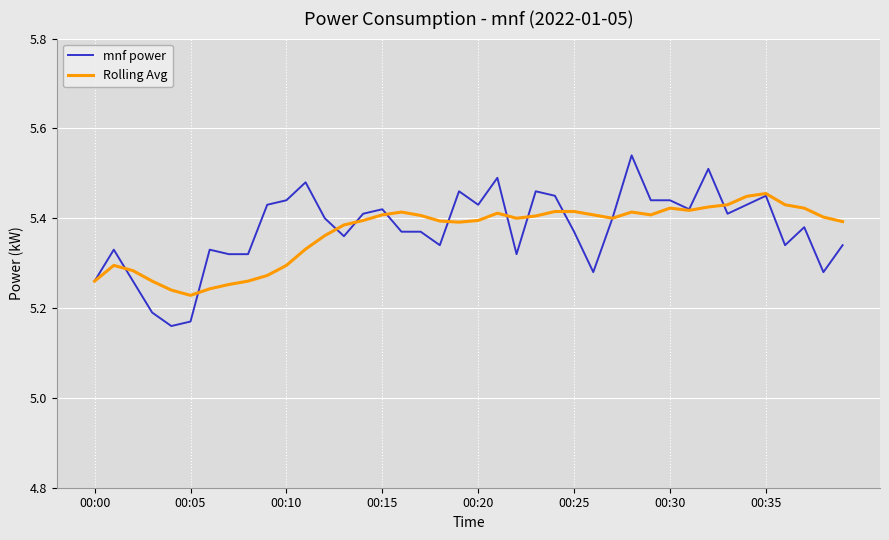

Which series has the largest range (max minus min)?

mnf power